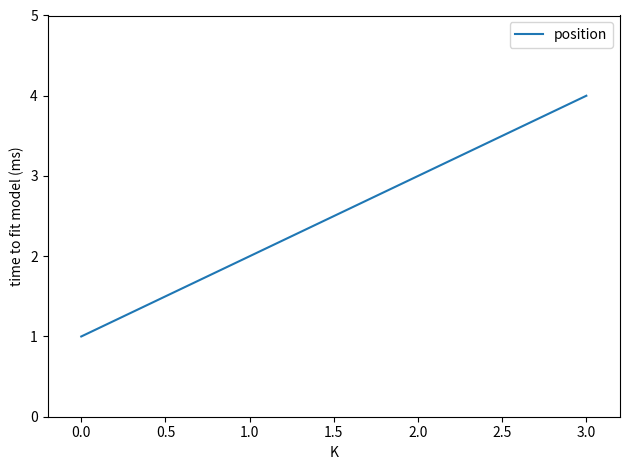

Reading left to right, what are all the values shown in this chart?

1	2	3	4